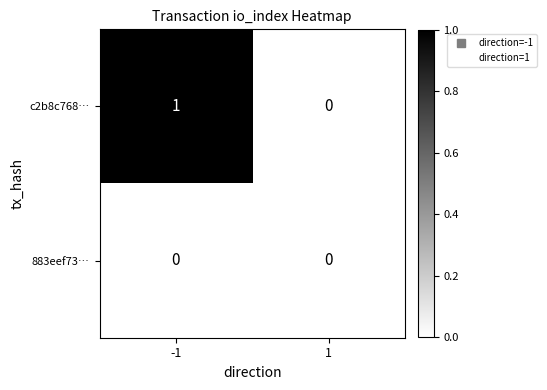

Which series changed the most between -1 and 1?

c2b8c768…